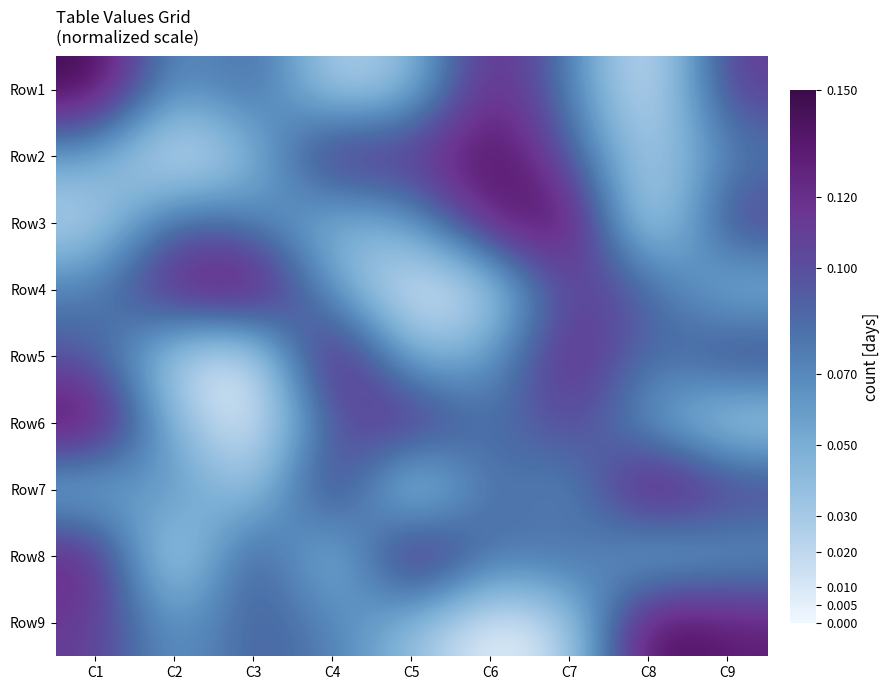

Which label corresponds to the largest value in the chart?

C1